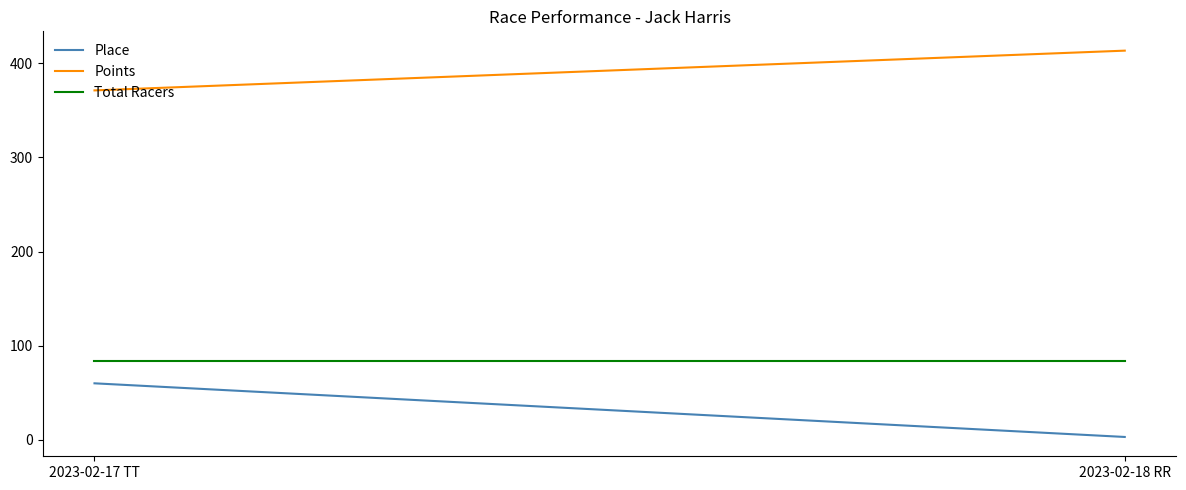

Reading left to right, list all the values displayed in this chart.

Place: 60.0	3.0
Points: 371.2	413.5
Total Racers: 84.0	84.0